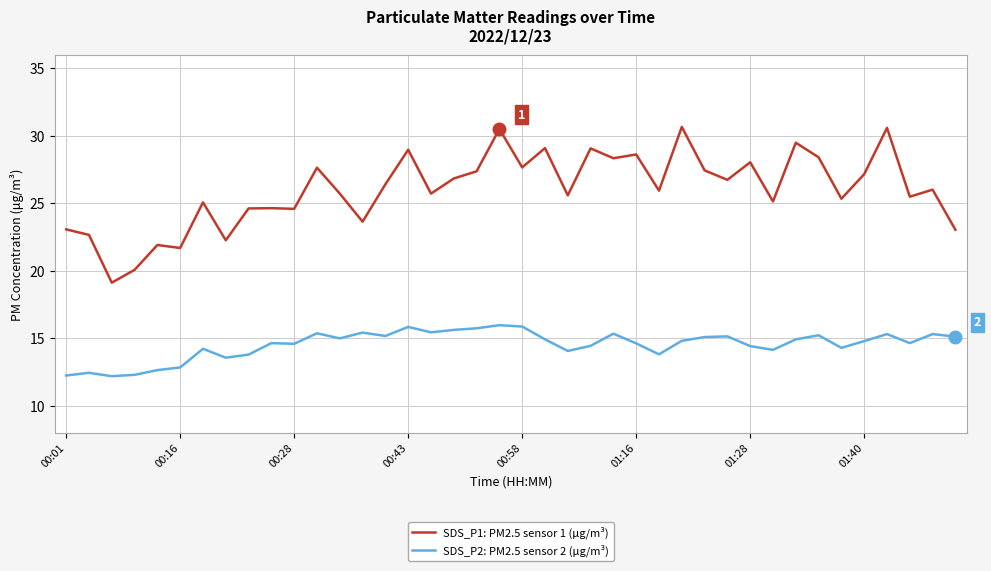

Rank the series by their average value, from highest to lowest.

SDS_P1: PM2.5 sensor 1 (μg/m³), SDS_P2: PM2.5 sensor 2 (μg/m³)